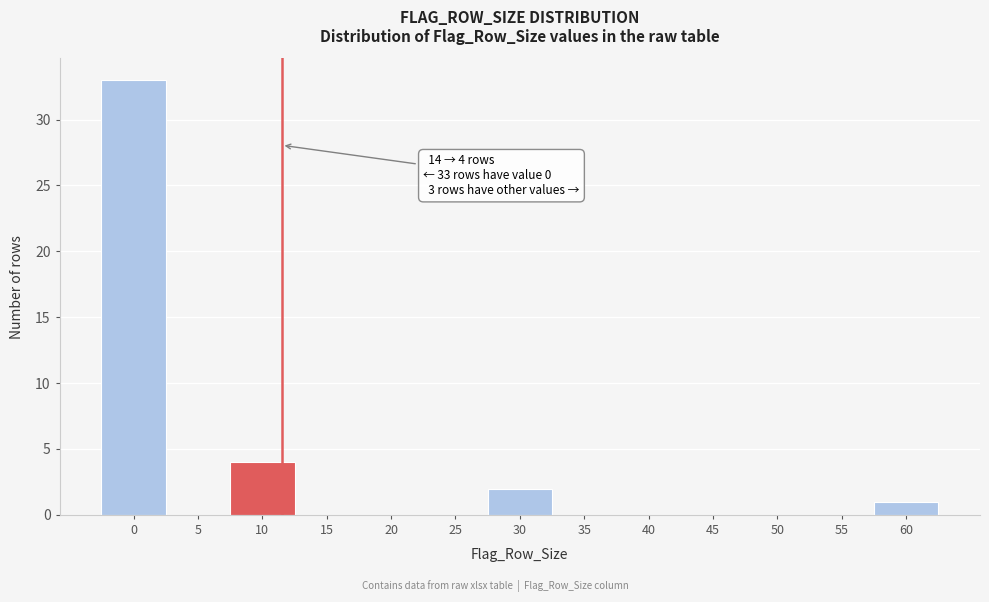

Reading right to left, list all the values displayed in this chart.

60=1	55=0	50=0	45=0	40=0	35=0	30=2	25=0	20=0	15=0	10=4	5=0	0=33